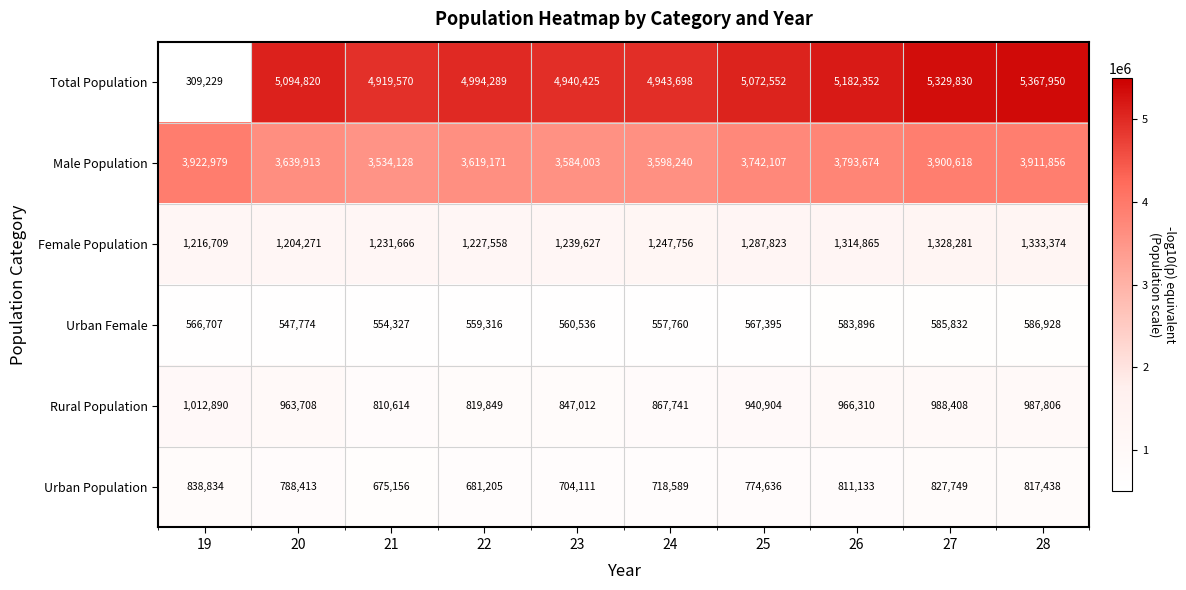

What is the sum of all Rural Population values?

9205242